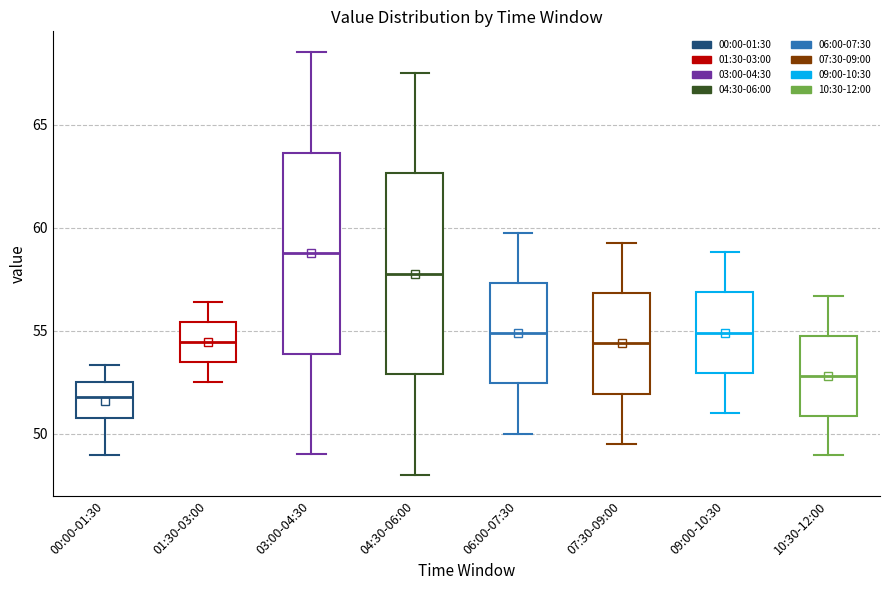

Which box has the lowest median line?

00:00-01:30